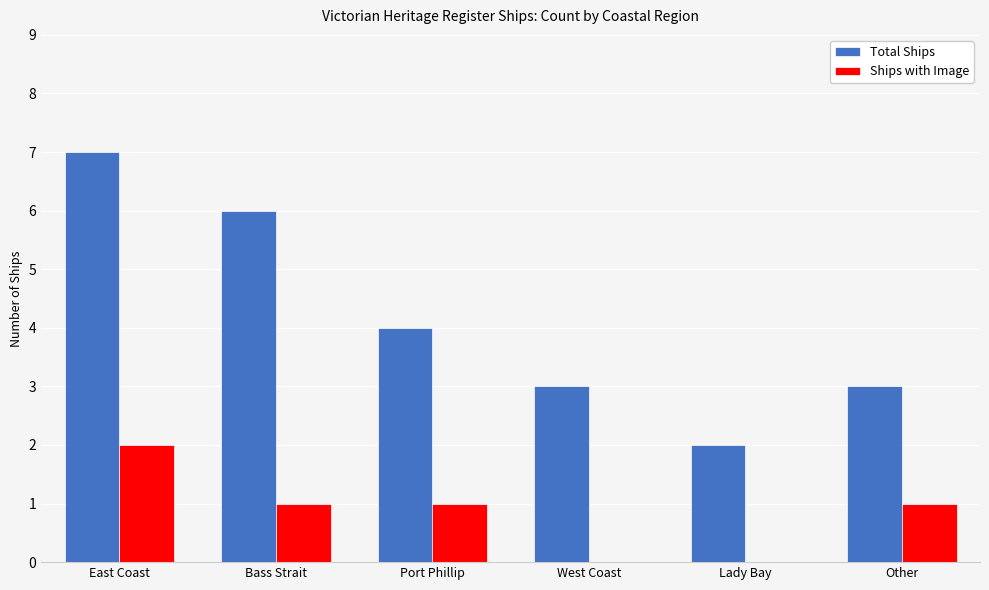

How many categories are shown in the chart?

6